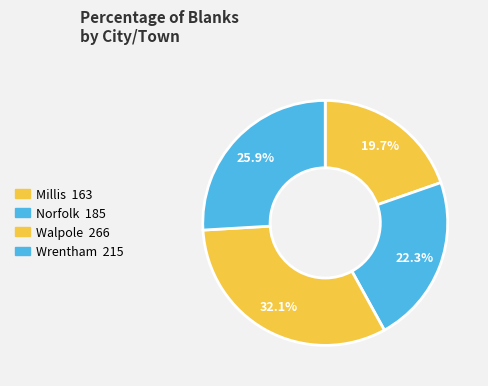

To the nearest percent, what is the combined percentage of Walpole and Millis?

52%